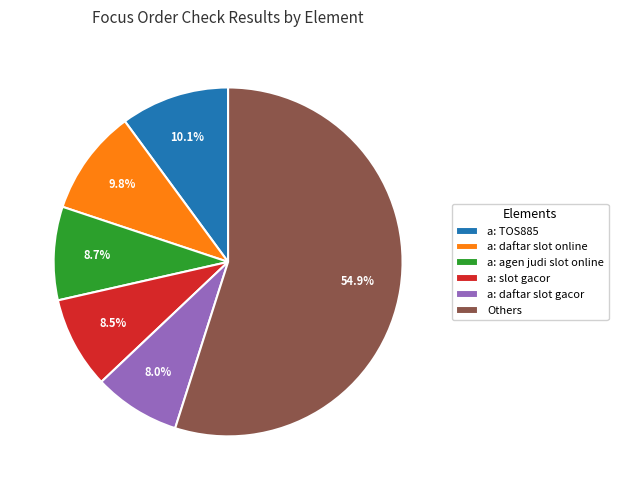

Is there a majority slice in this chart?

Yes